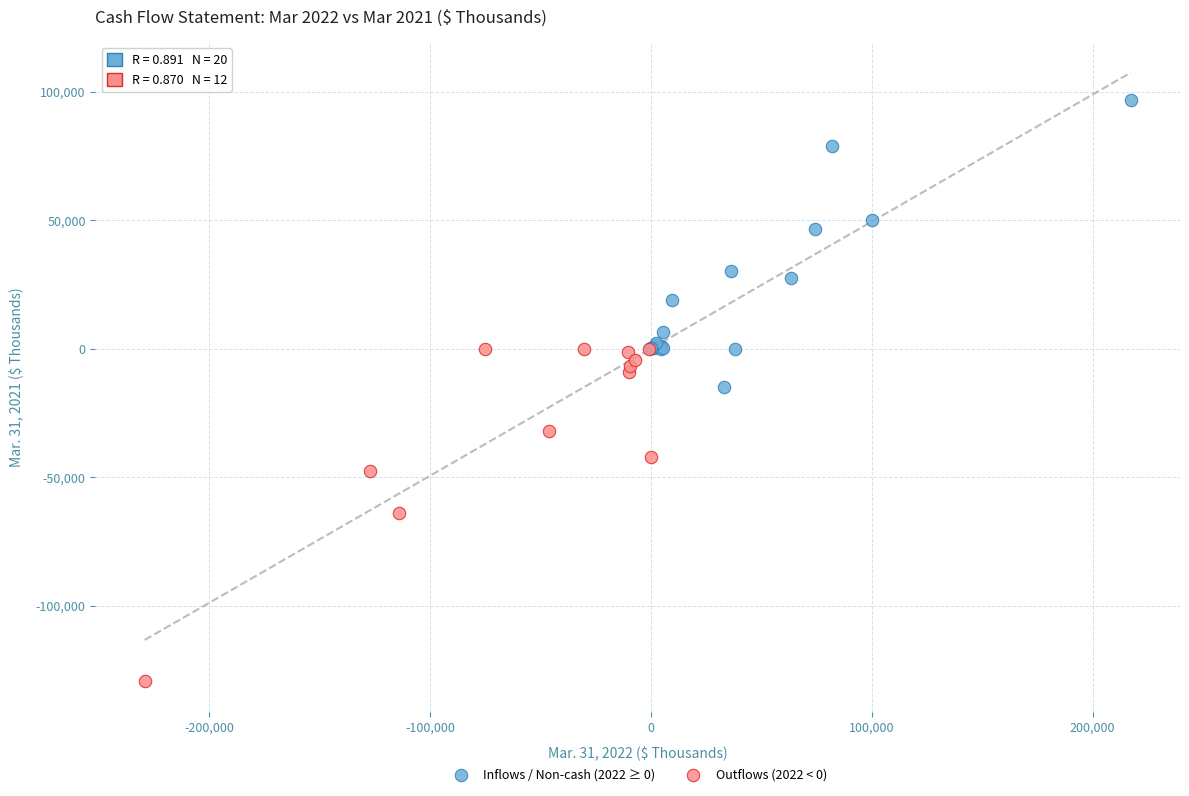

Which series reaches the minimum Y coordinate?

Outflows (2022 < 0)